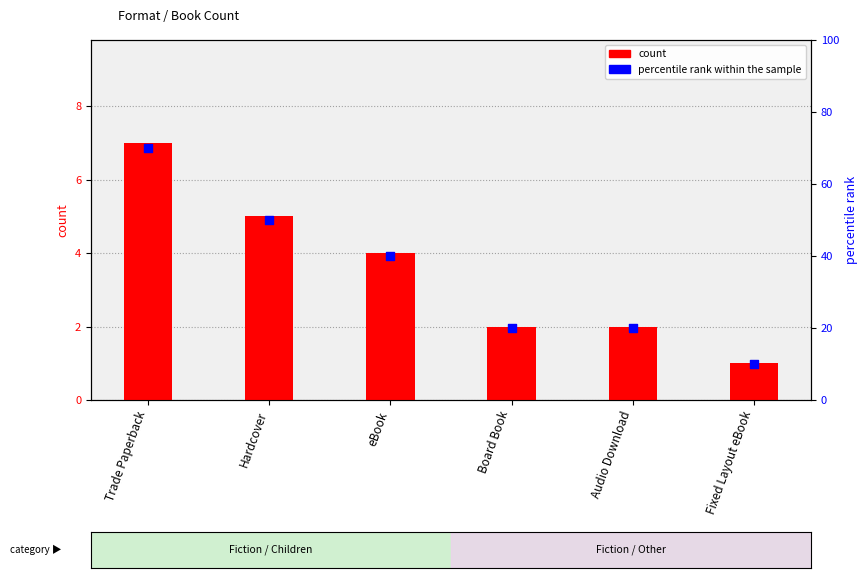

Which series has the largest total across all categories?

percentile rank within the sample